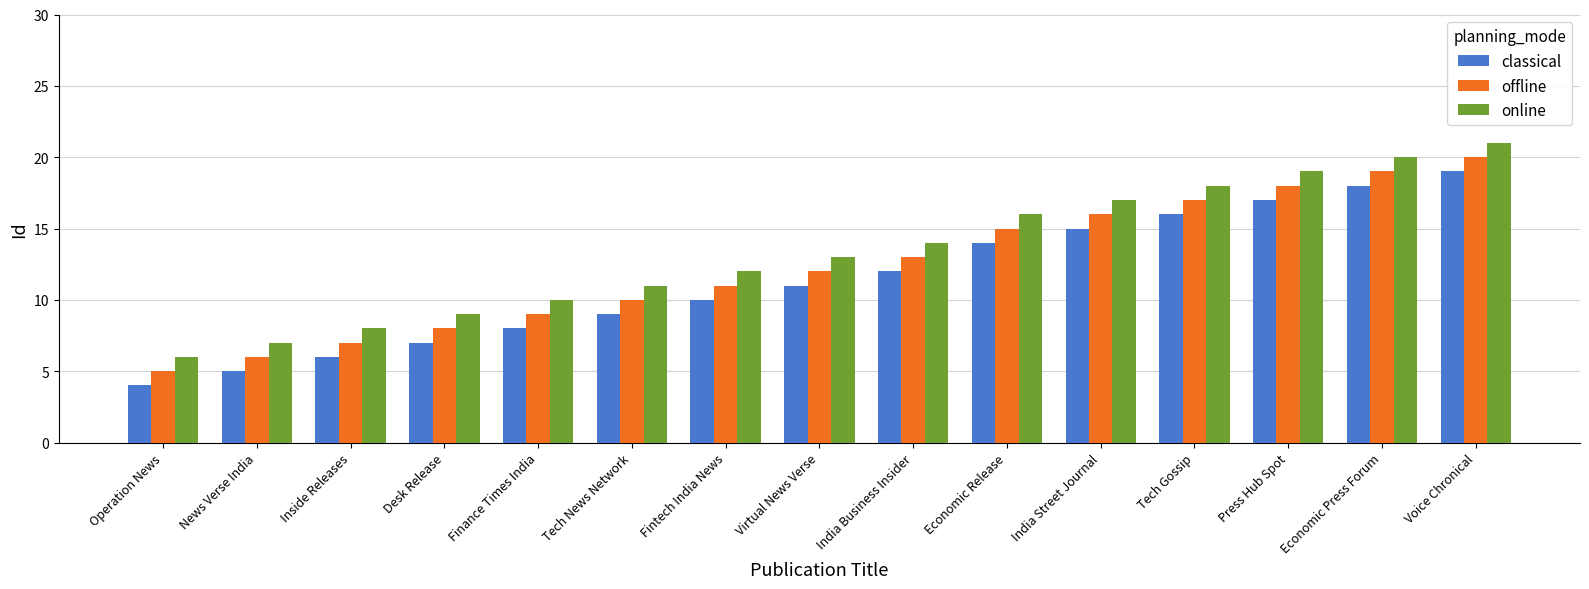

What is the spread (max minus min) of values at Tech News Network?

2